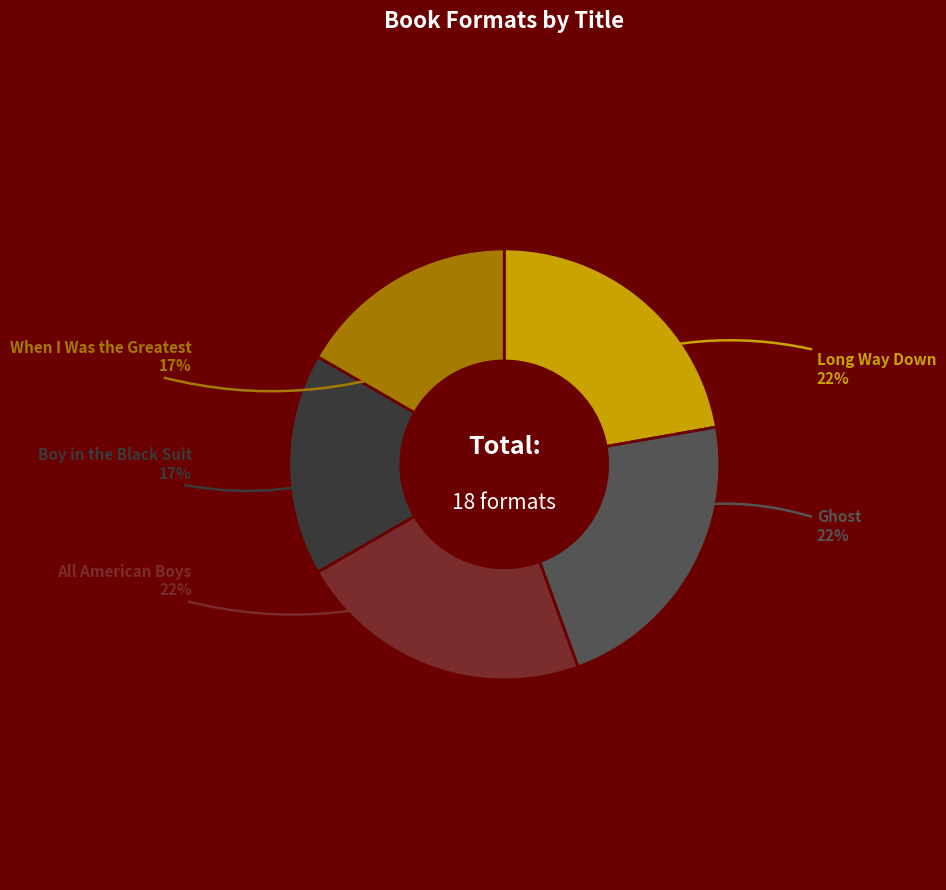

Is there a majority slice in this chart?

No